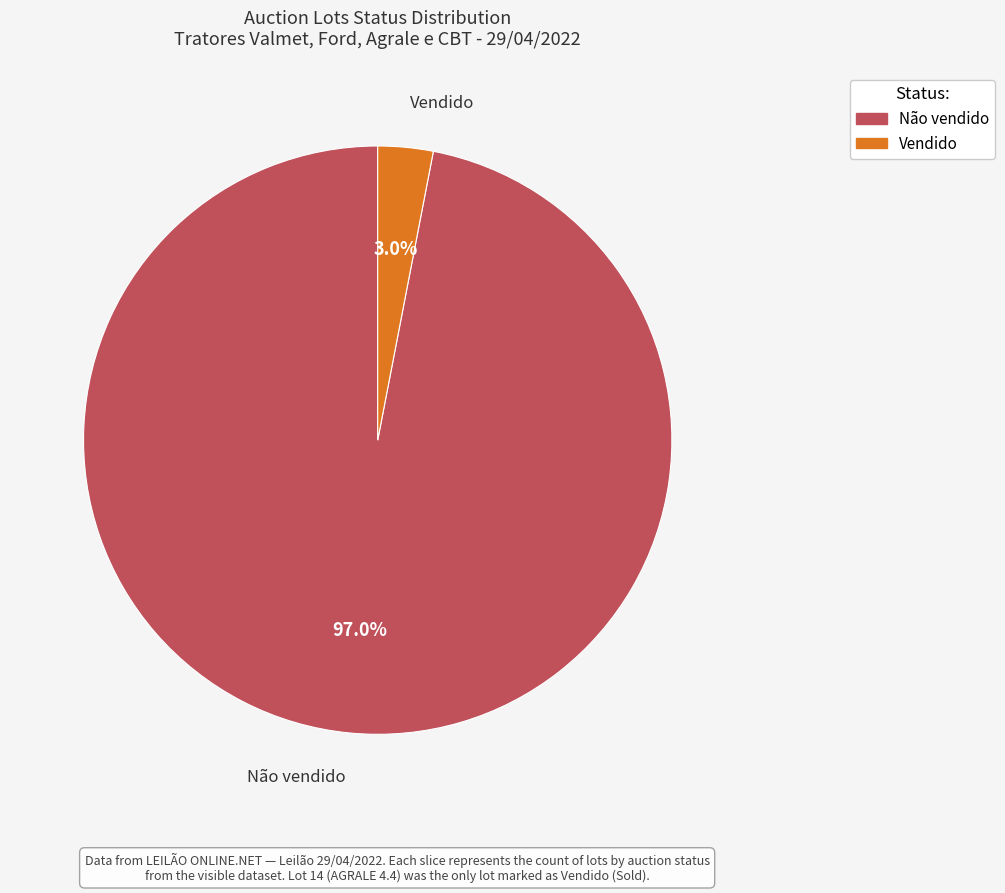

Which slice is the smallest?

Vendido